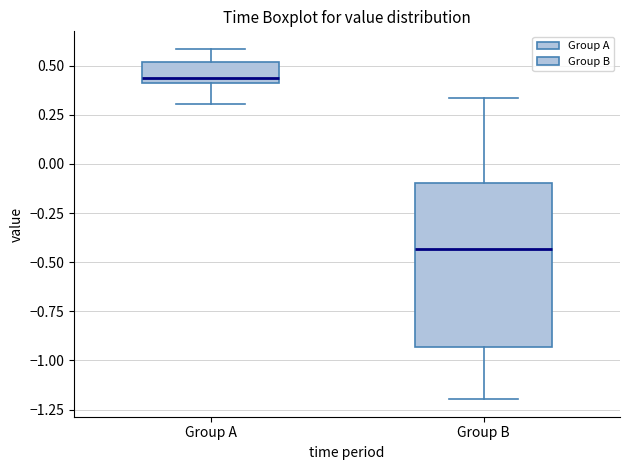

Where is the lower edge of the box for Group A on the y-axis? The values are not printed on the chart, so give them approximately, as read against the axis.

0.40